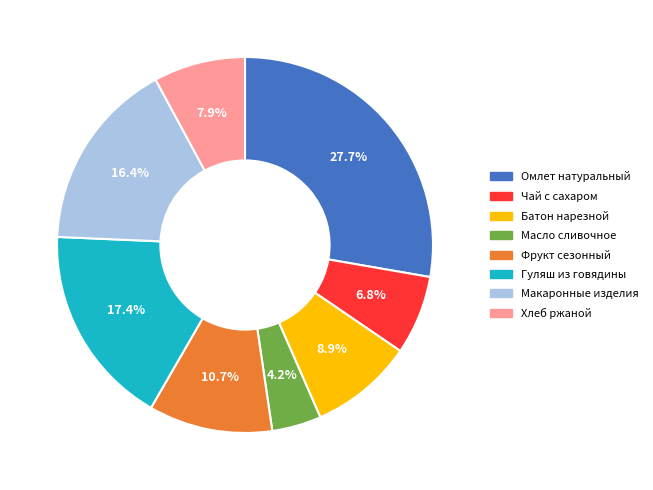

The Масло сливочное slice represents 4% of the pie. True or false?

True